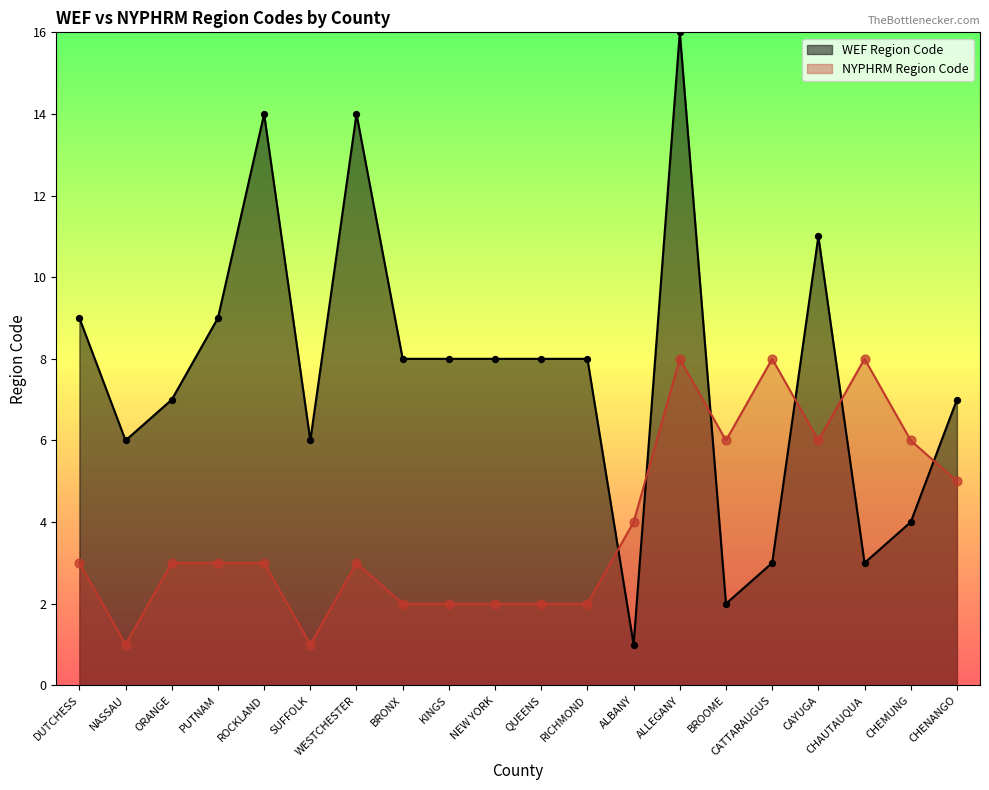

What is the total value across all series at BROOME?

8